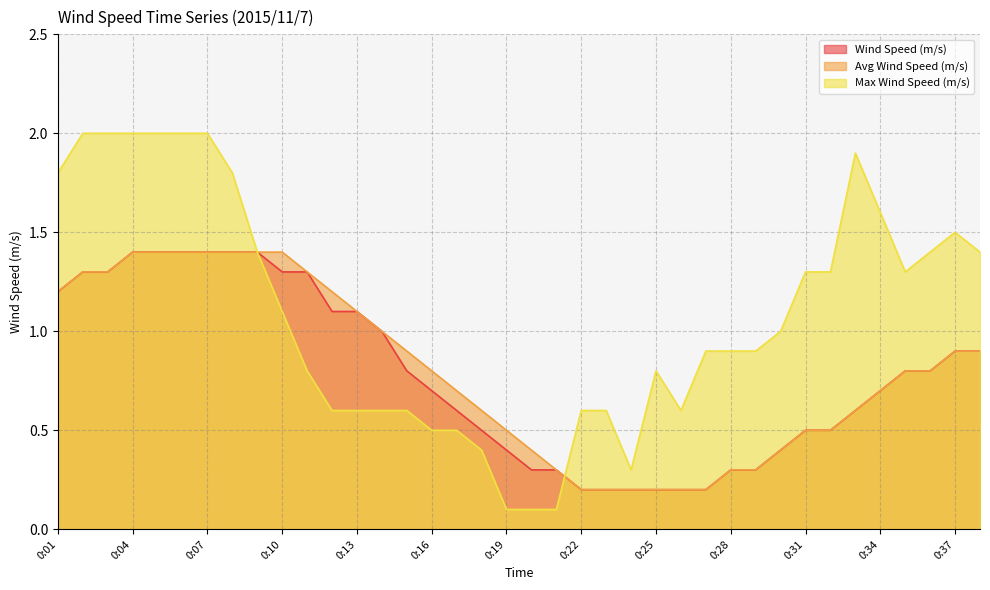

What are all the series names shown in the legend?

Wind Speed (m/s), Avg Wind Speed (m/s), Max Wind Speed (m/s)